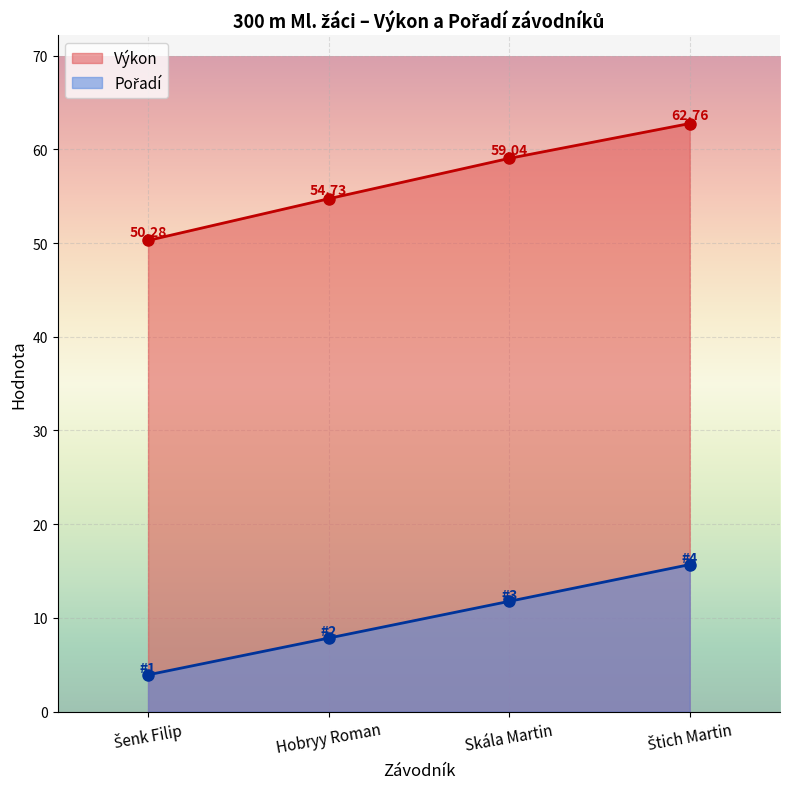

Rank the series at Šenk Filip from lowest to highest value.

Pořadí, Výkon